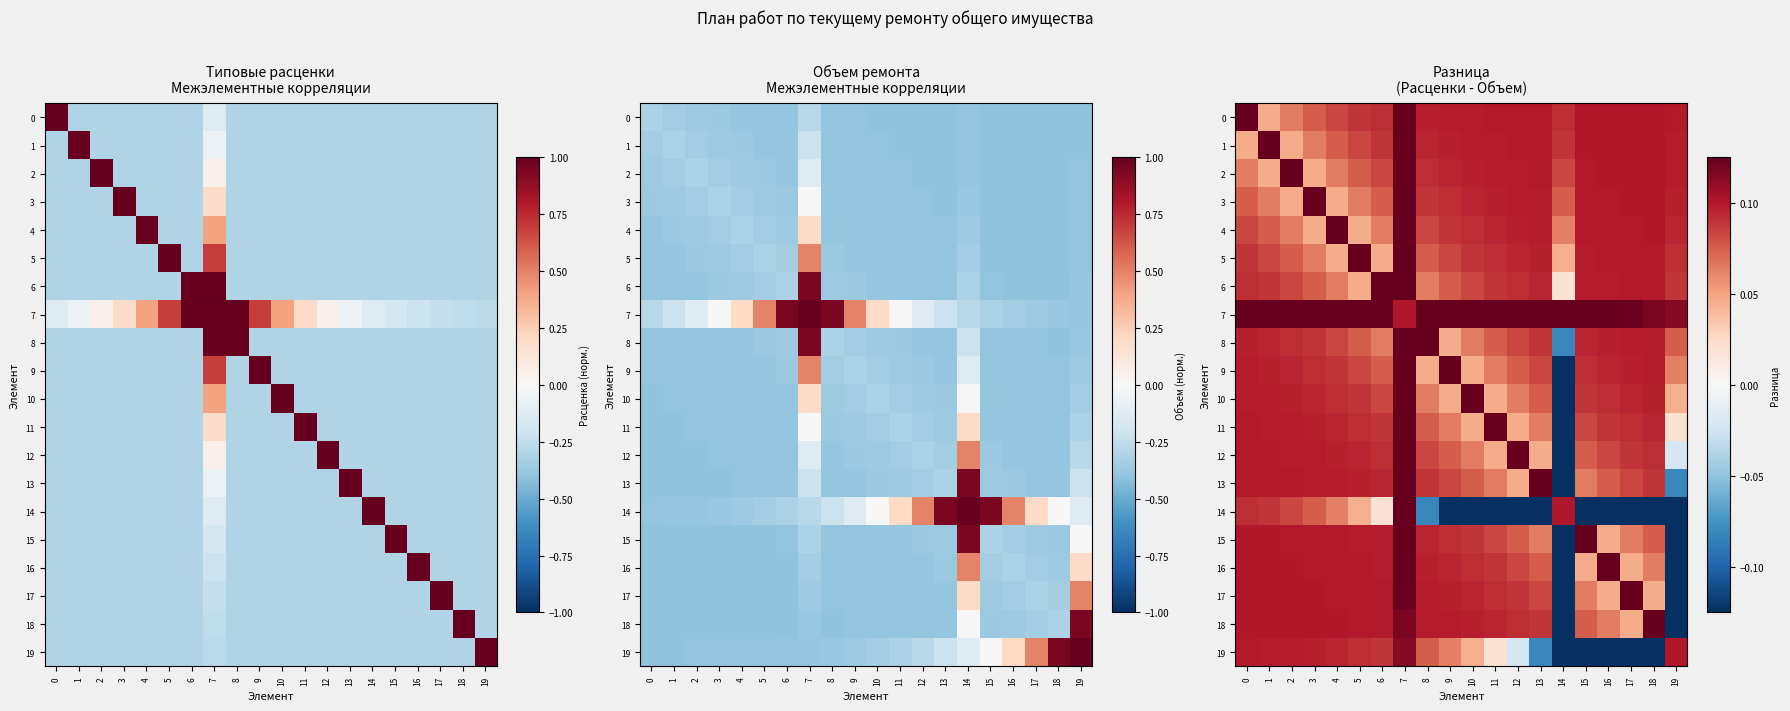

Rank the series at 11 from lowest to highest value.

14, 19, 10, 12, 9, 13, 8, 15, 6, 16, 5, 17, 4, 18, 3, 2, 1, 0, 7, 11